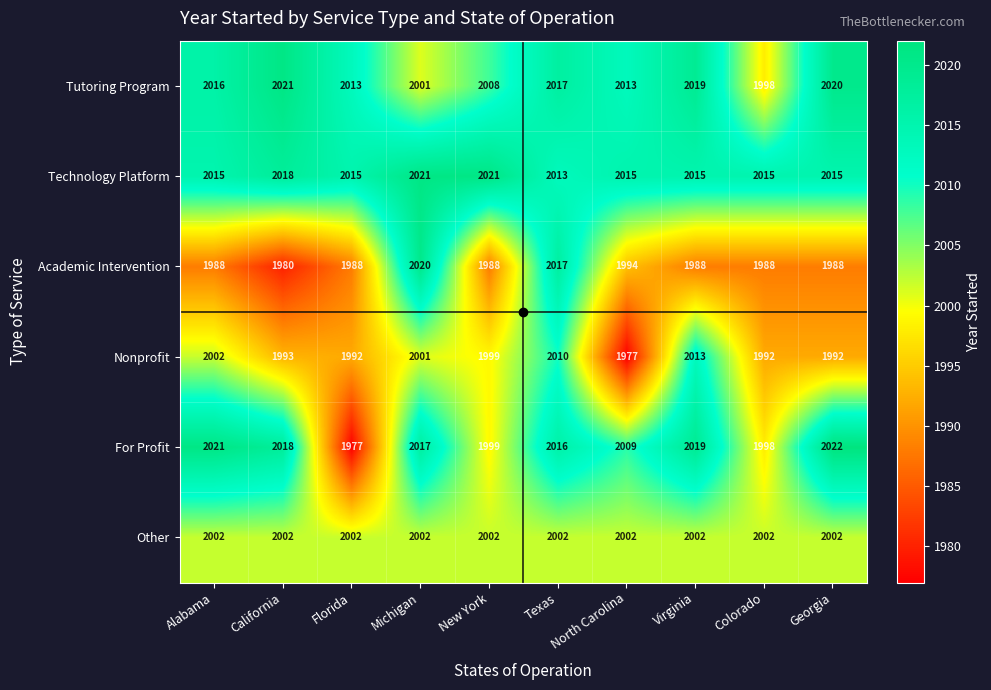

How many Academic Intervention values are between 1988 and 1994?

7